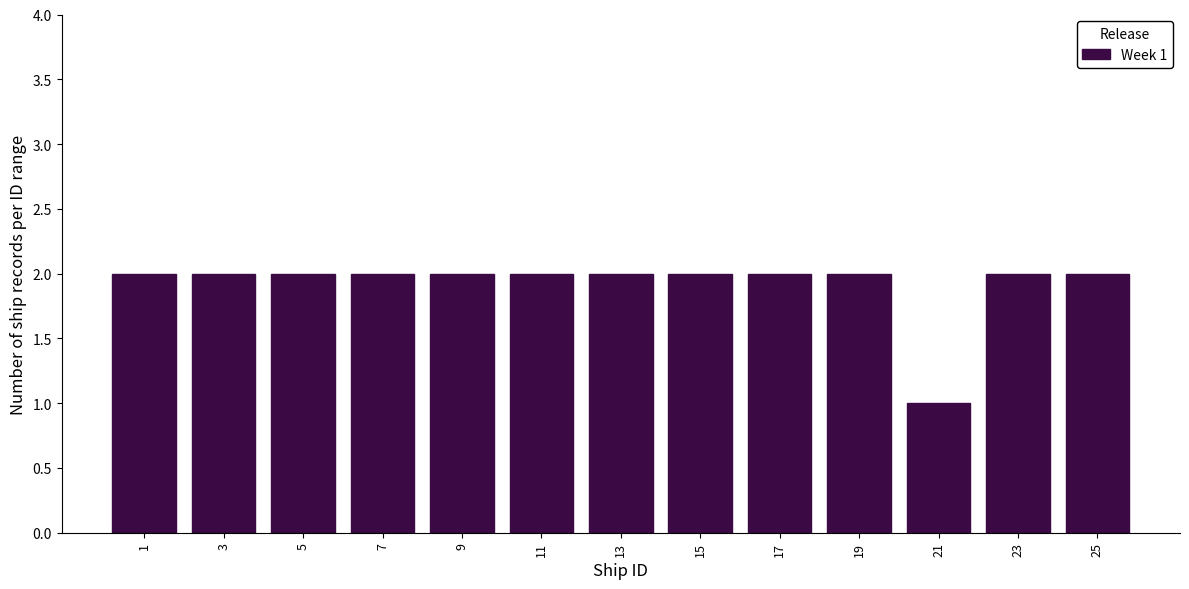

Reading left to right, list all the values displayed in this chart.

2	2	2	2	2	2	2	2	2	2	1	2	2